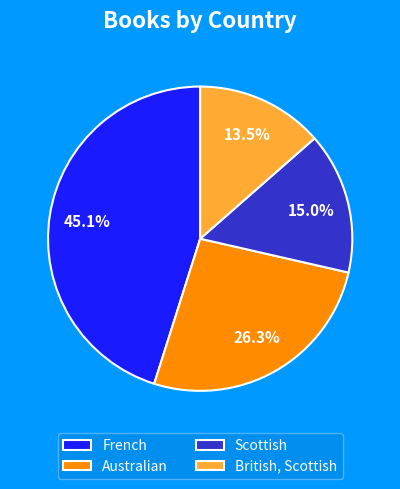

Does any single category account for the majority?

No